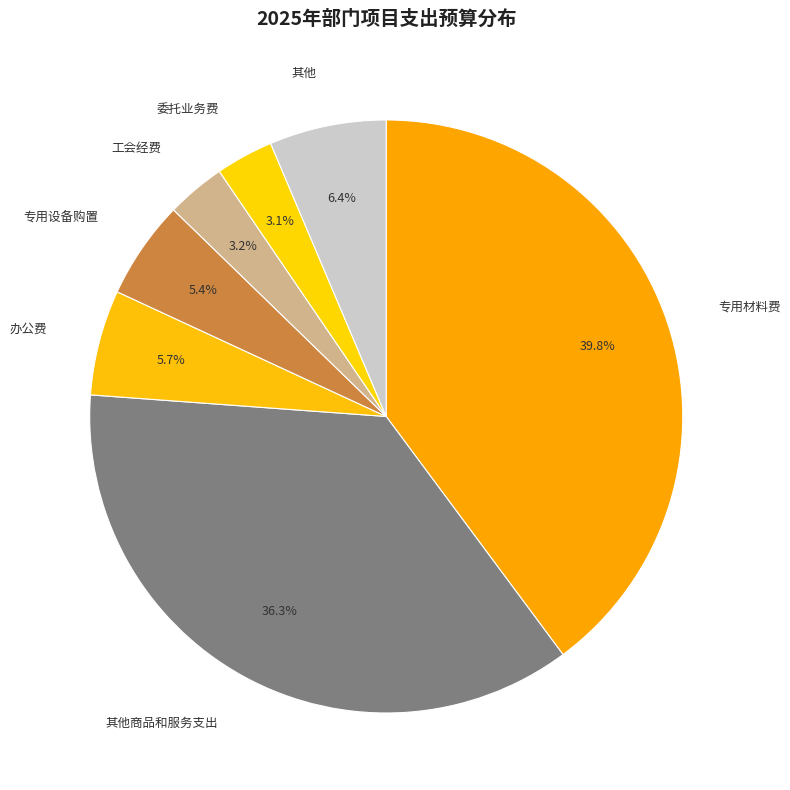

Which category has the biggest portion of the pie?

专用材料费